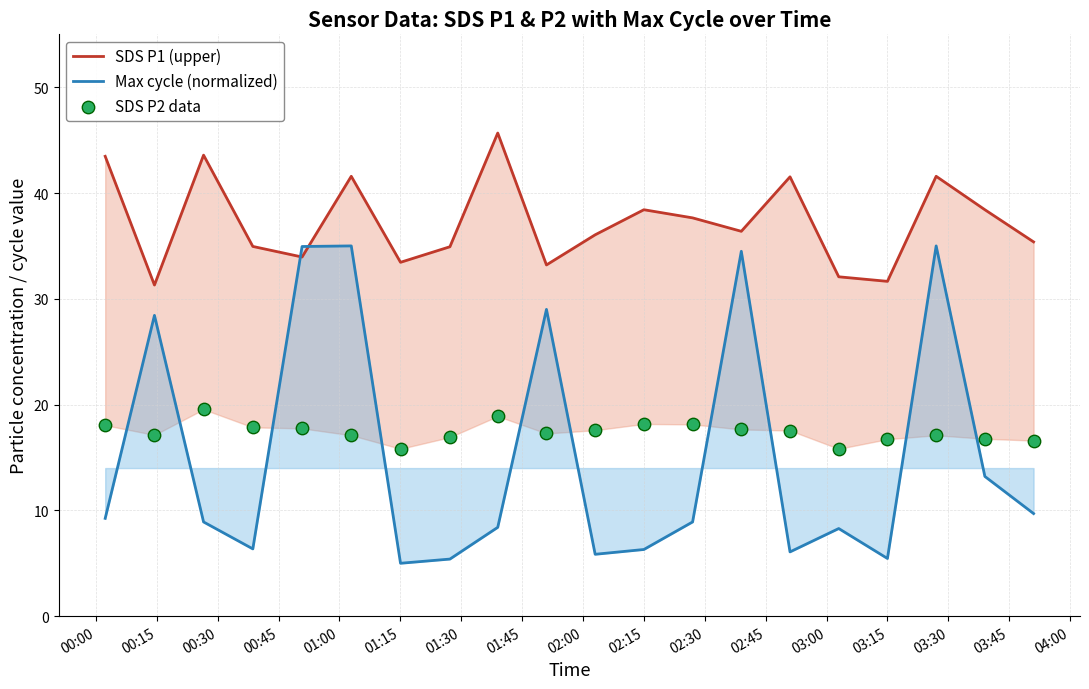

What is the minimum value for Max cycle (normalized)?

5.0